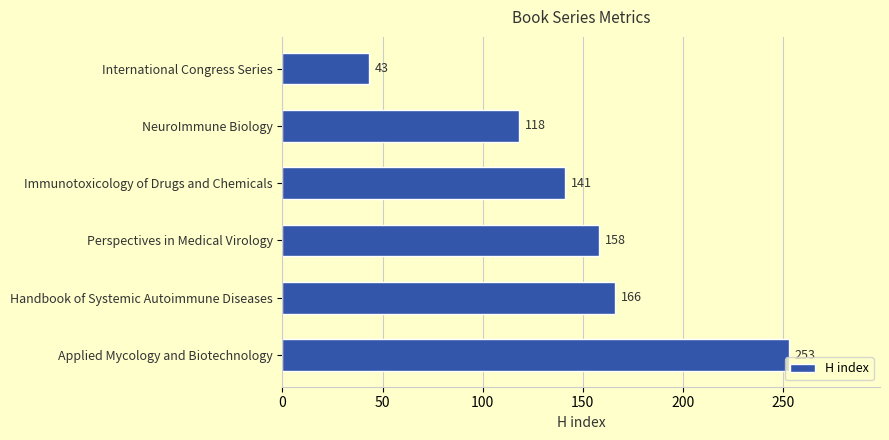

How many bars are there in total?

6